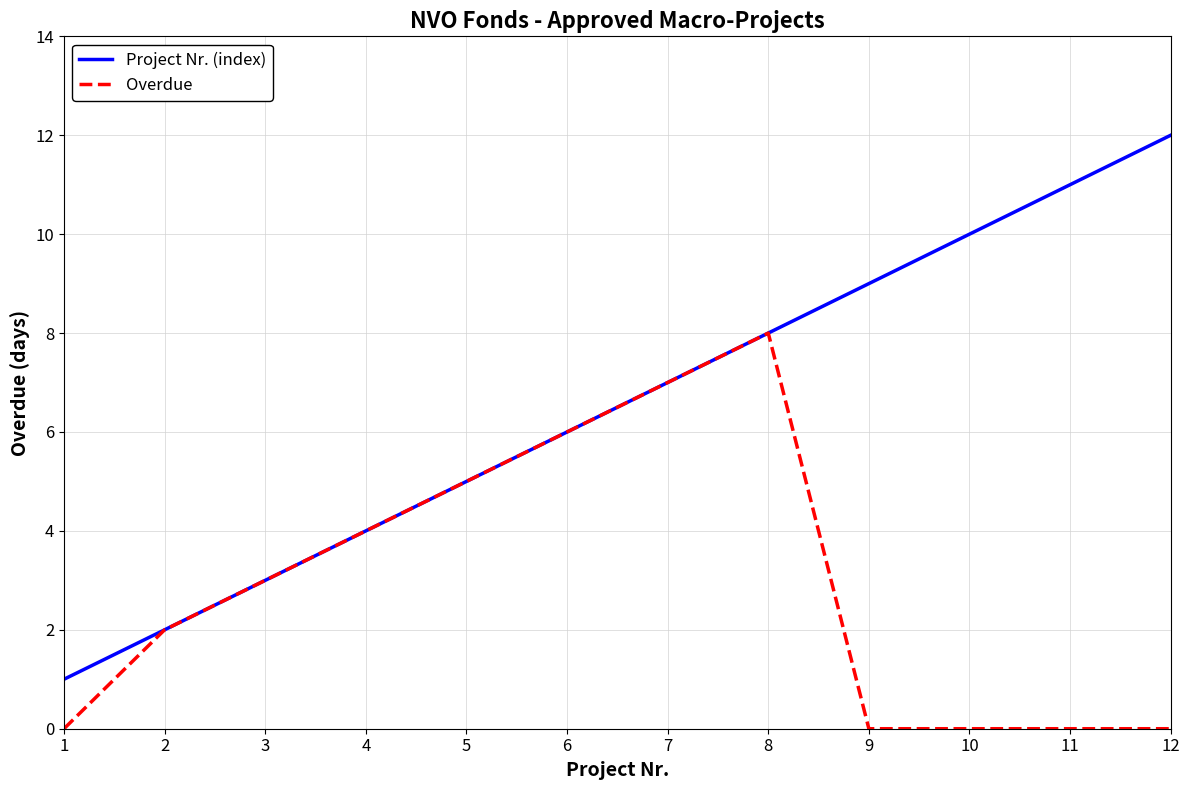

Rank the series by their average value, from lowest to highest.

Overdue, Project Nr. (index)